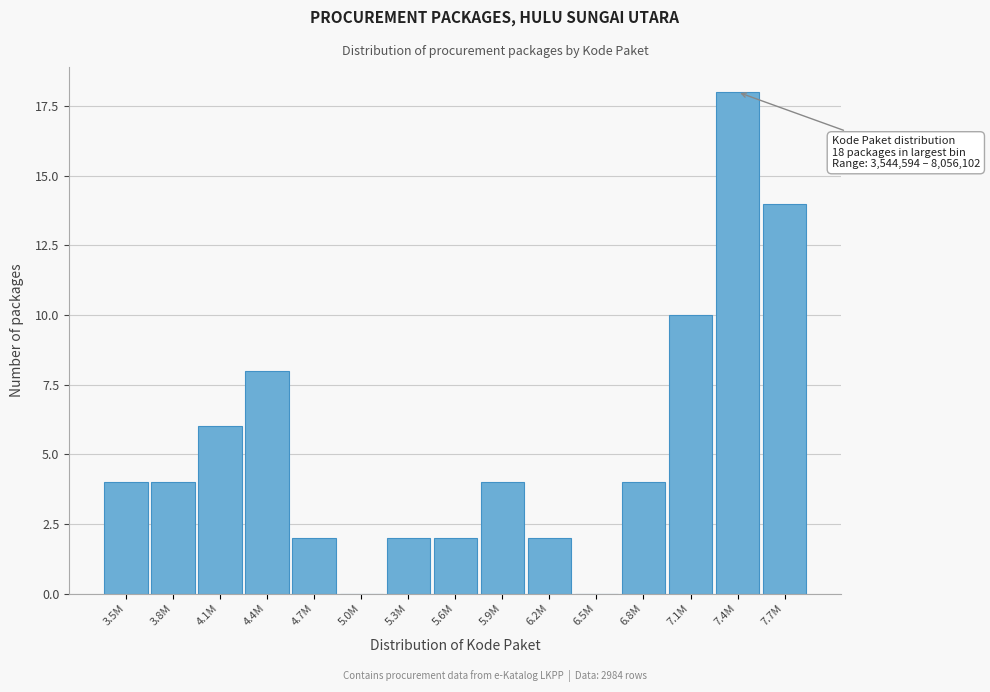

Reading left to right, list all the values displayed in this chart.

3.5M=4	3.8M=4	4.1M=6	4.4M=8	4.7M=2	5.0M=0	5.3M=2	5.6M=2	5.9M=4	6.2M=2	6.5M=0	6.8M=4	7.1M=10	7.4M=18	7.7M=14